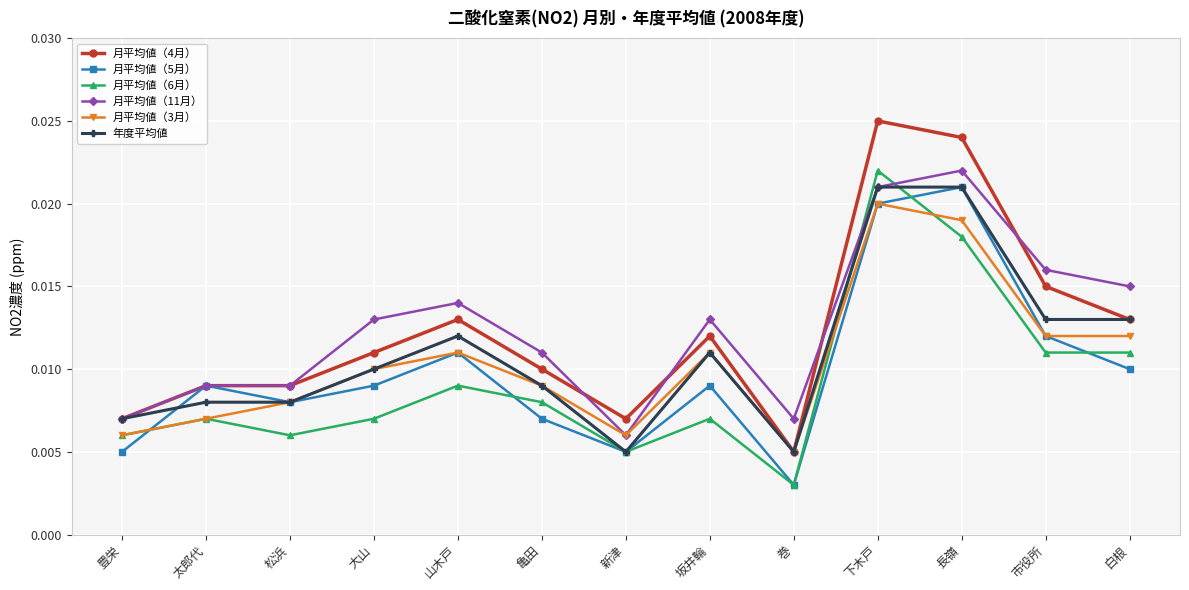

Where is the first local minimum for 月平均値（6月）?

松浜